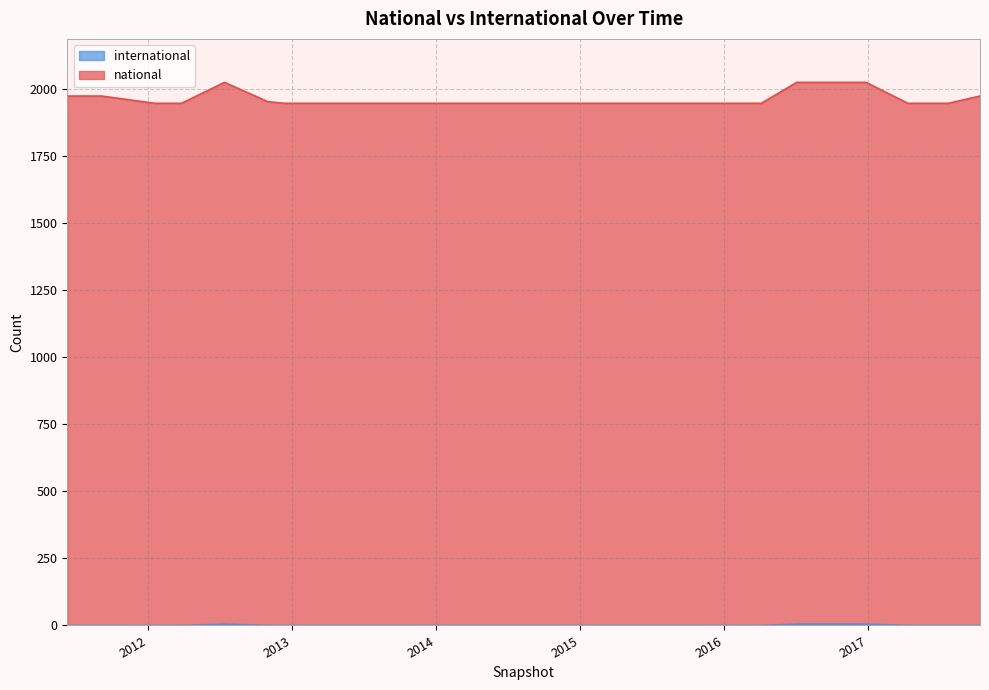

What is the total value across all series at 2016-04-05?

1946